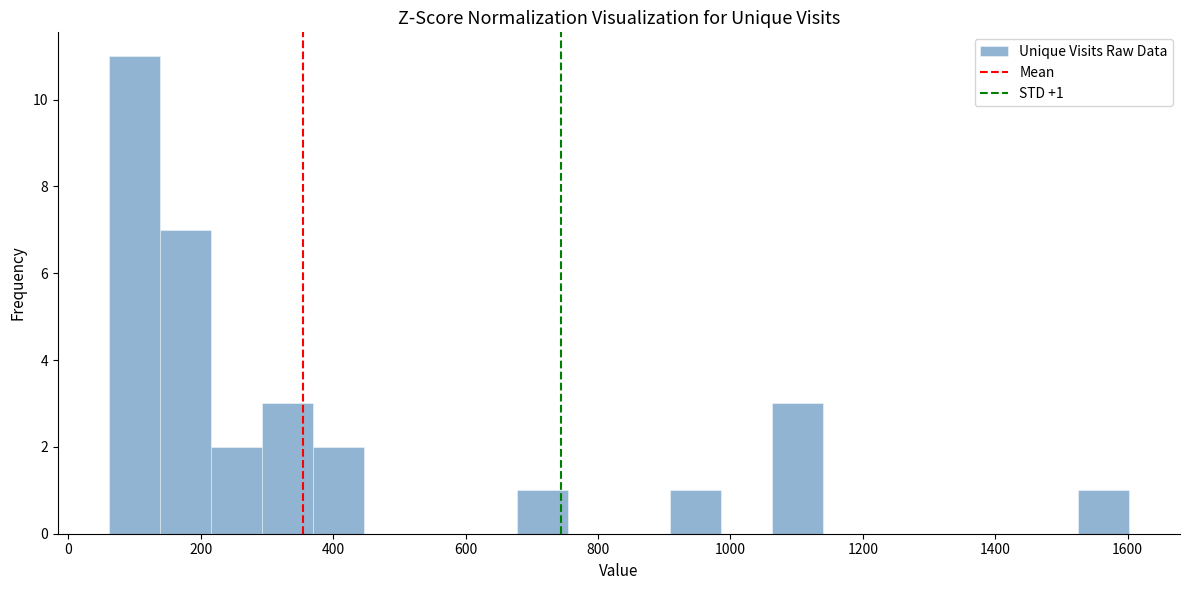

Read against the x-axis, roughly where is the centre of the tallest bar?

100